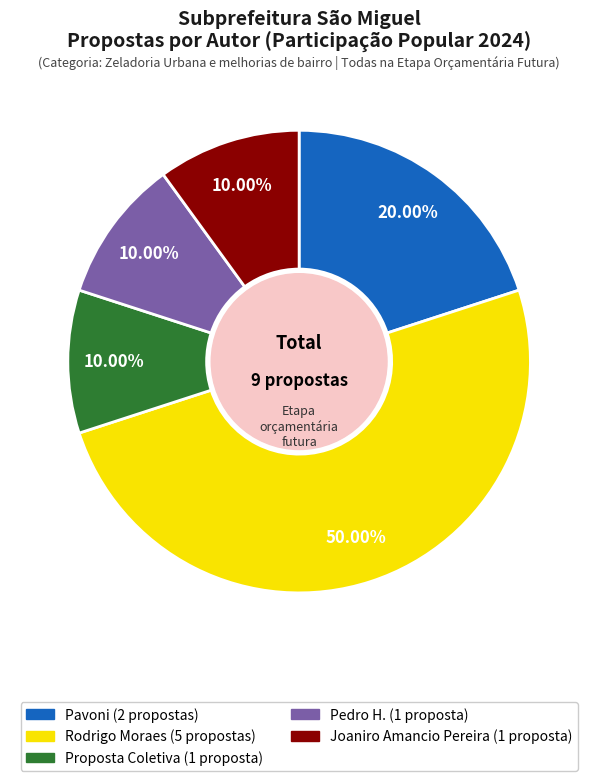

How many segments does this pie chart have?

5